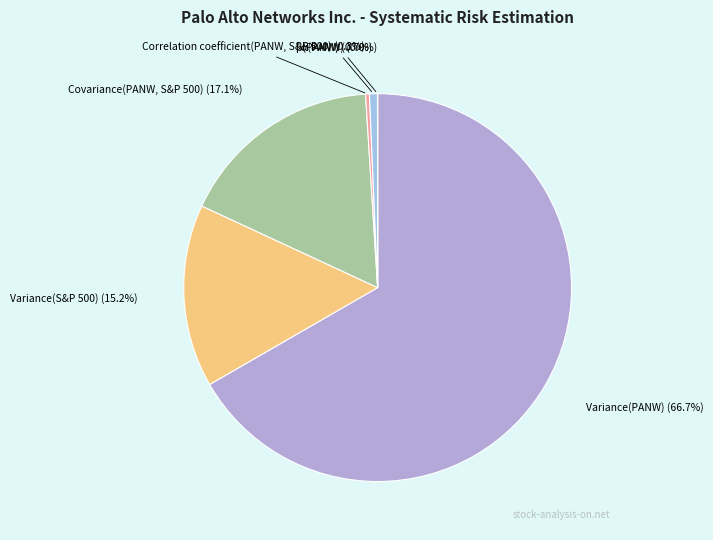

What is the total percentage of Variance(S&P 500) and Variance(PANW)?

81.9%